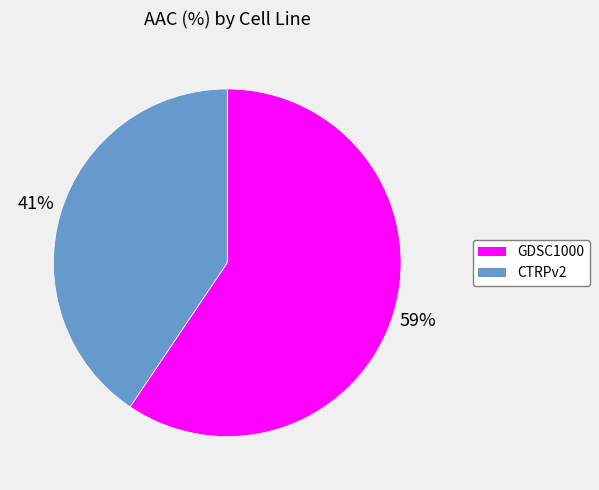

Rank the categories by value from lowest to highest.

CTRPv2, GDSC1000